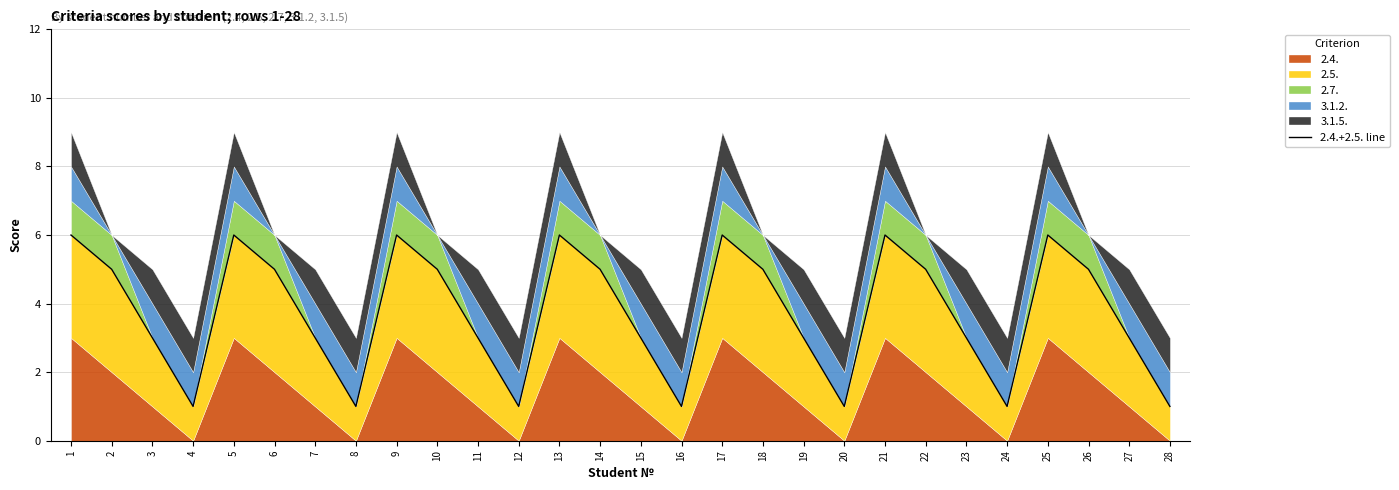

Rank the categories by value from lowest to highest.

4, 8, 12, 16, 20, 24, 28, 3, 7, 11, 15, 19, 23, 27, 2, 6, 10, 14, 18, 22, 26, 1, 5, 9, 13, 17, 21, 25